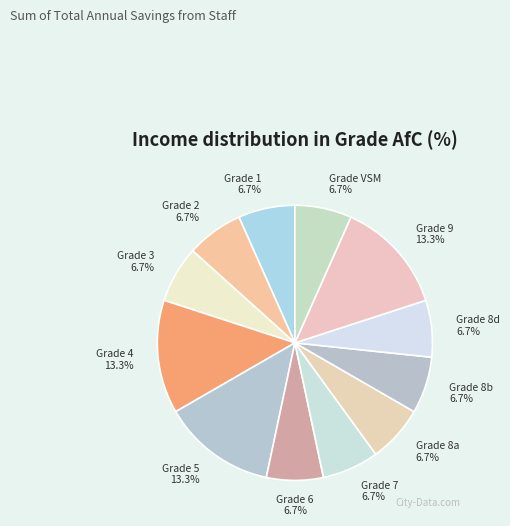

Does any single category account for the majority?

No